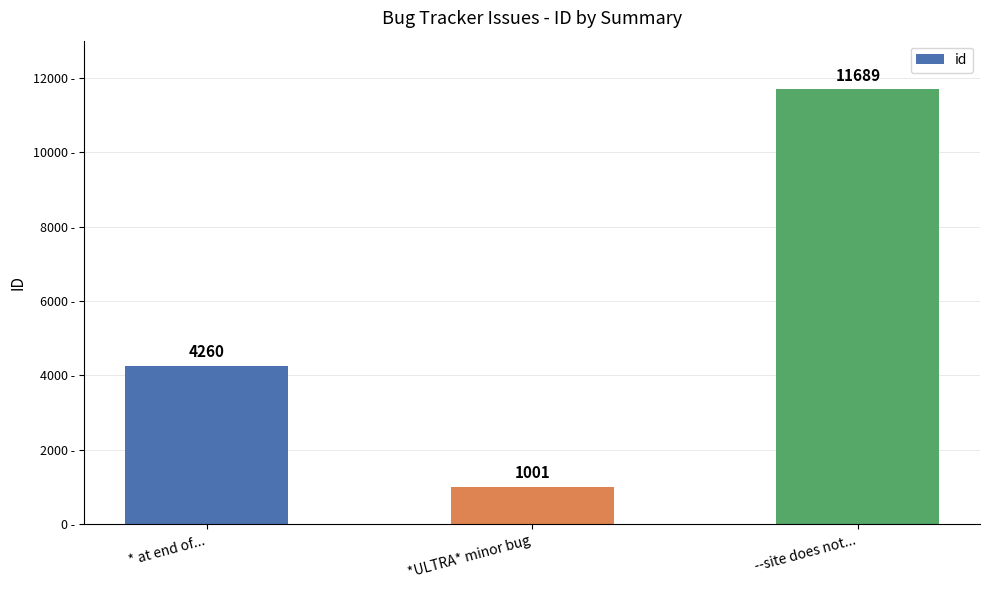

Does the chart contain stacked bars?

No